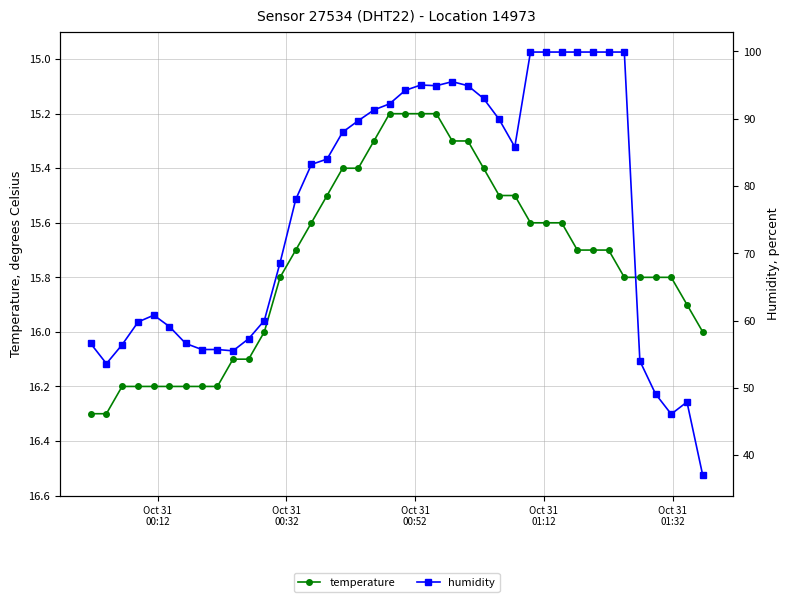

What is the value of the temperature point at the 34th from the left?

15.7